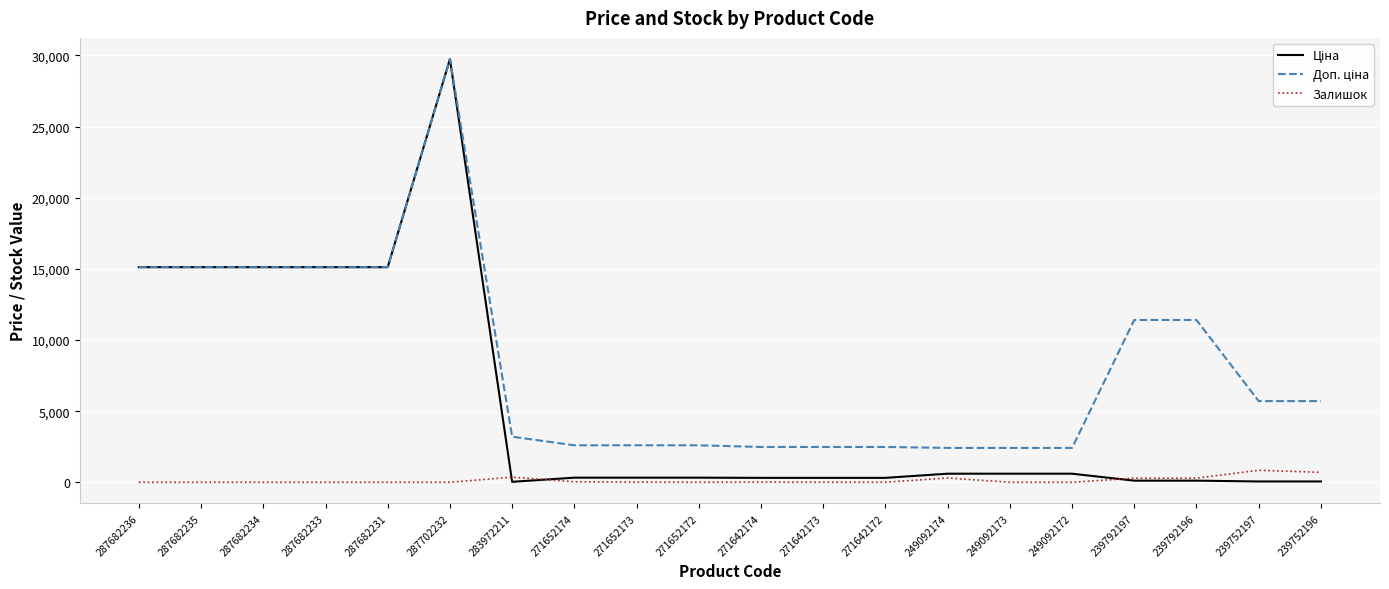

Which category has the highest value across all series?

287702232